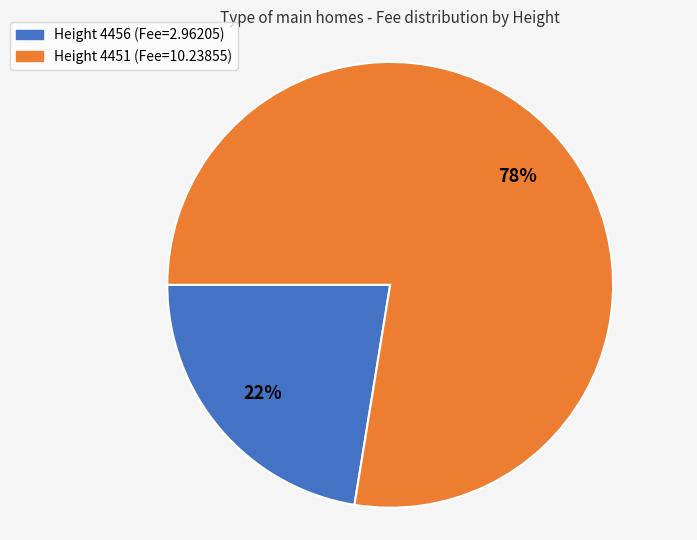

To the nearest percent, what is the average slice percentage?

50%